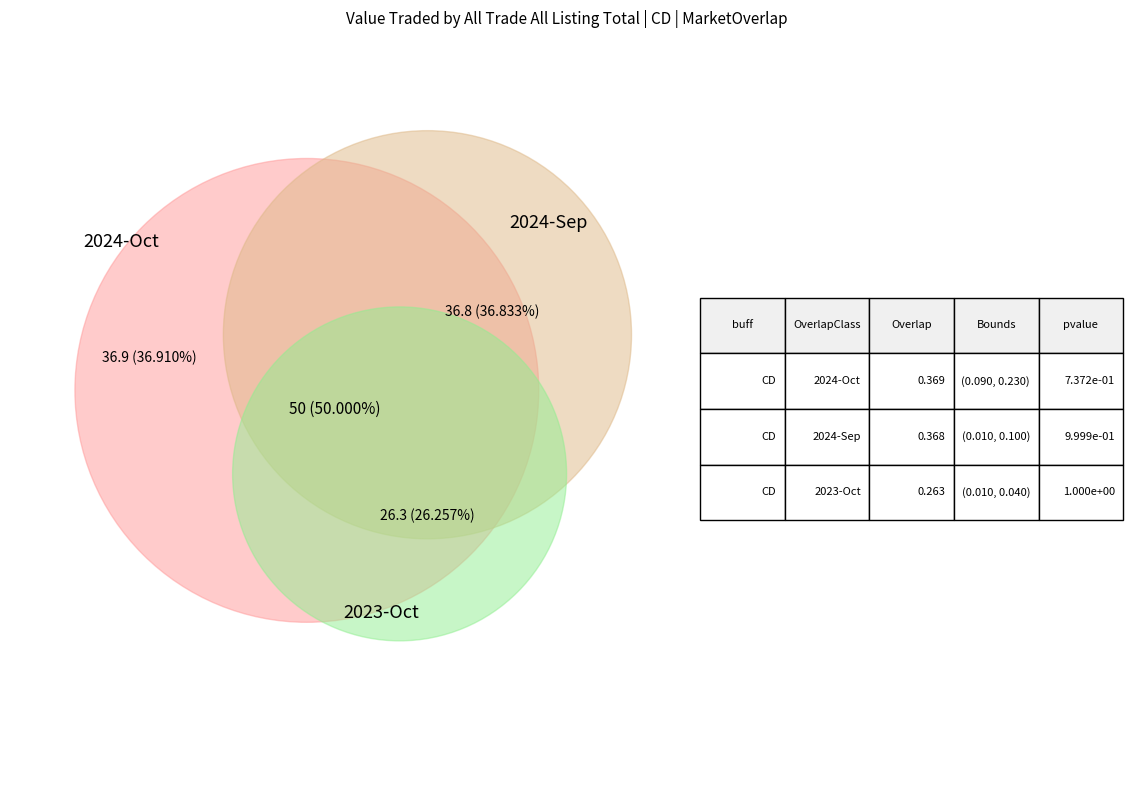

Does 2024-Oct account for over 50% of the chart?

No